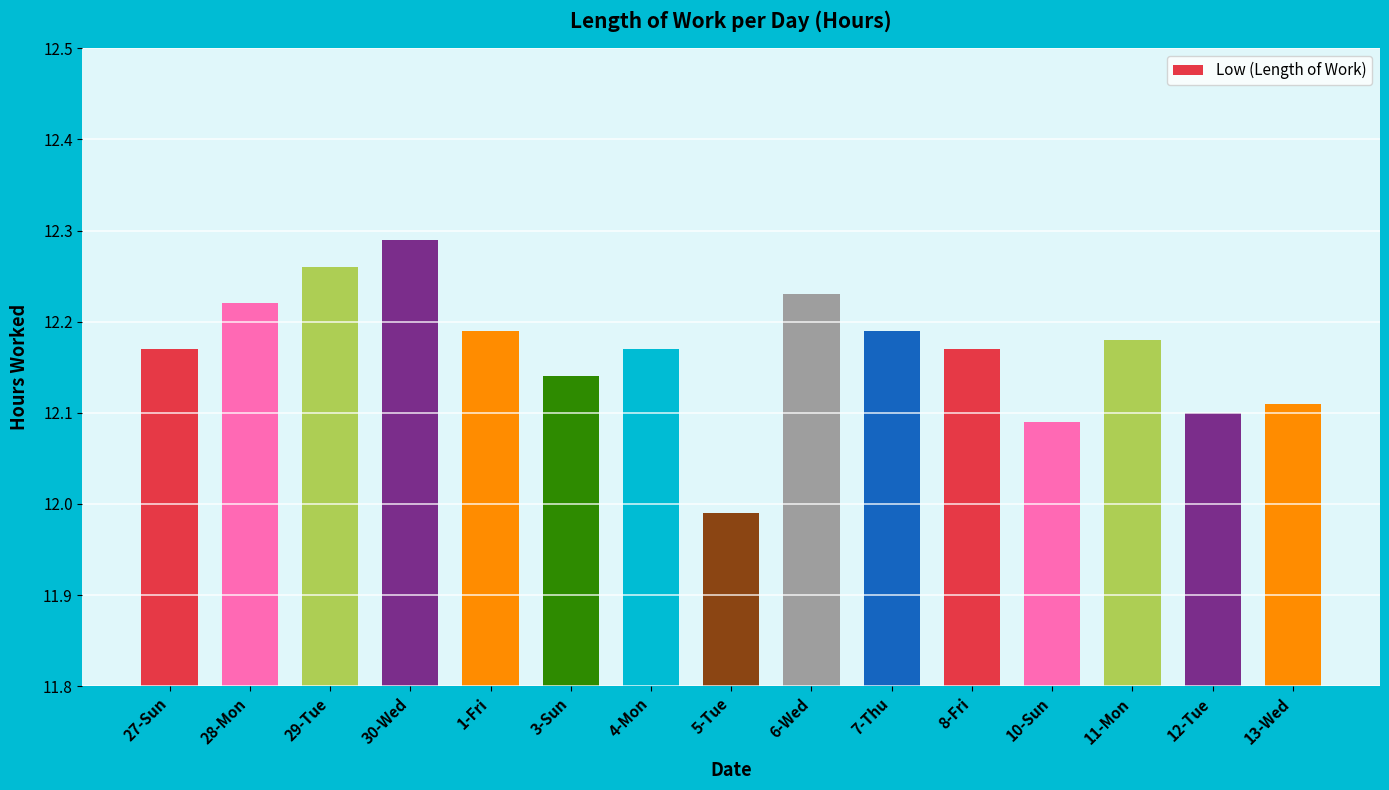

What is the ratio of the value at 5-Tue to the value at 12-Tue?

1.0